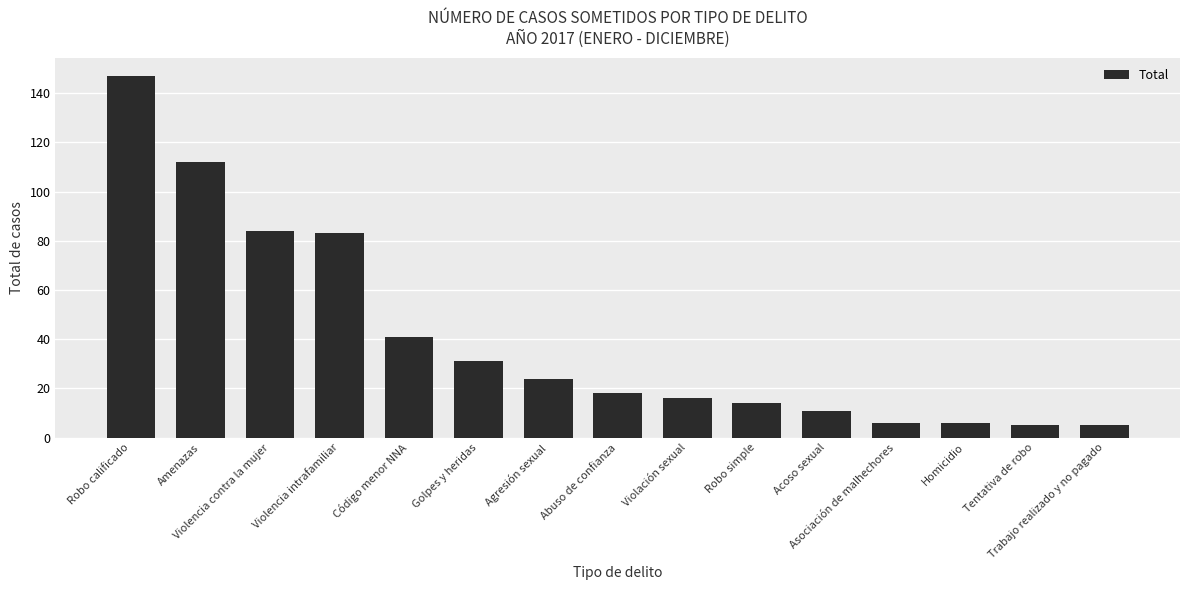

At which category does the chart reach its peak across all series?

Robo calificado